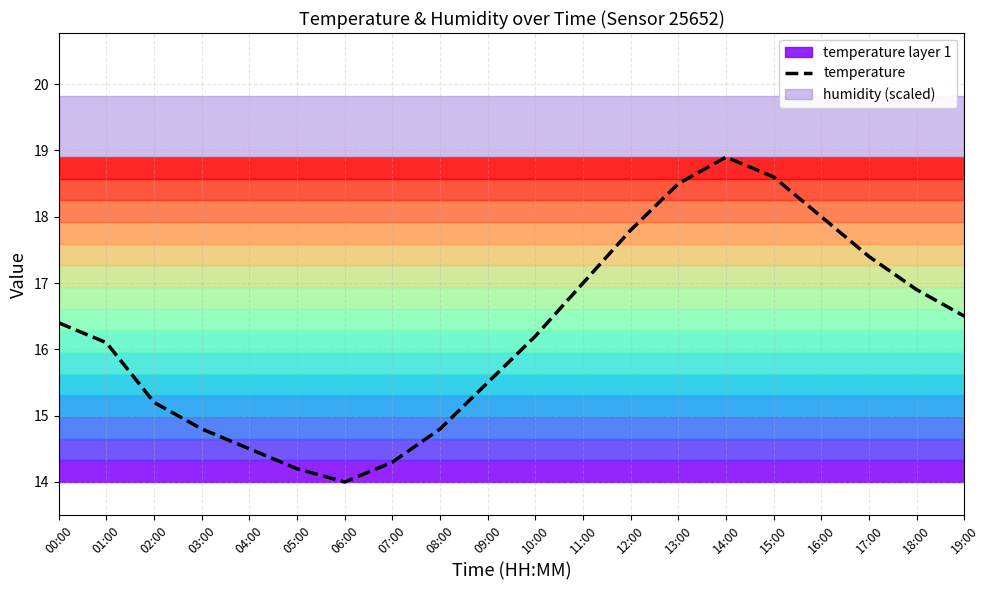

The chart shows a value of 10.8 at 00:00. True or false?

False